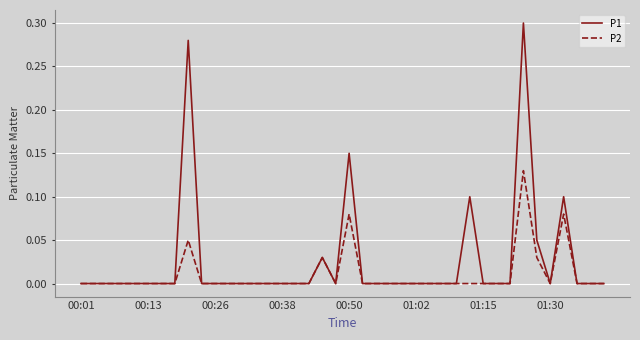

True or false: P2 has more than 2 interior local peaks.

True